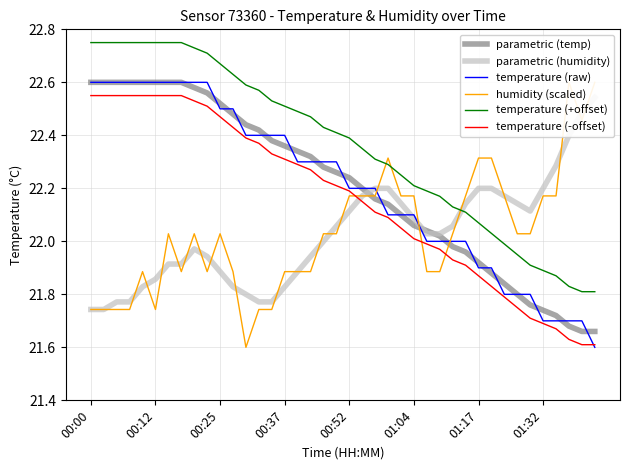

What is the difference between the maximum and minimum values in the parametric (temp) series?

0.9